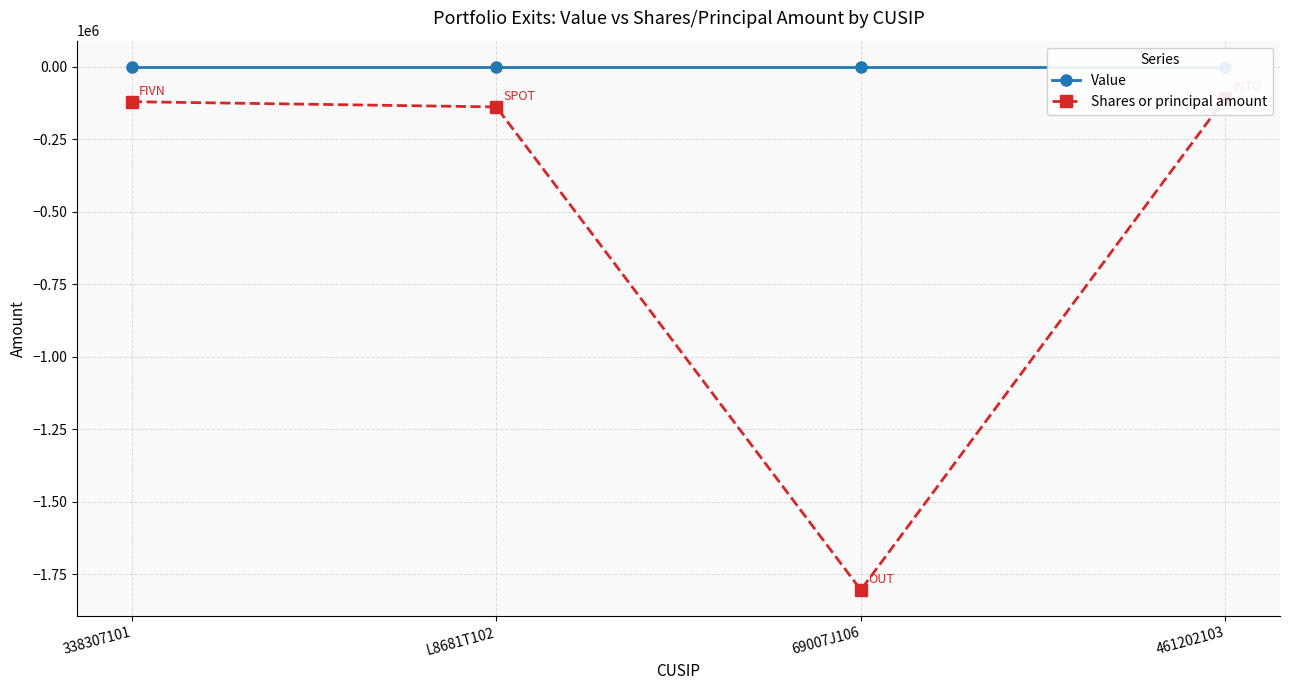

What is the total value across all series at 338307101?

-120310